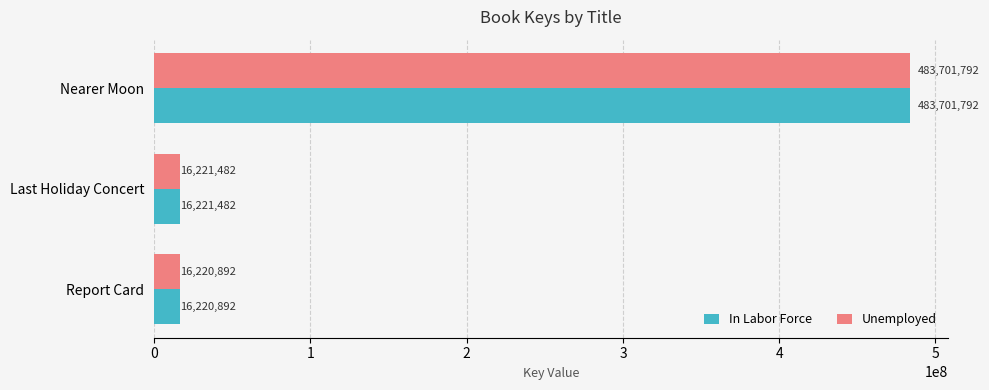

Which category has the lowest value across all series?

Report Card